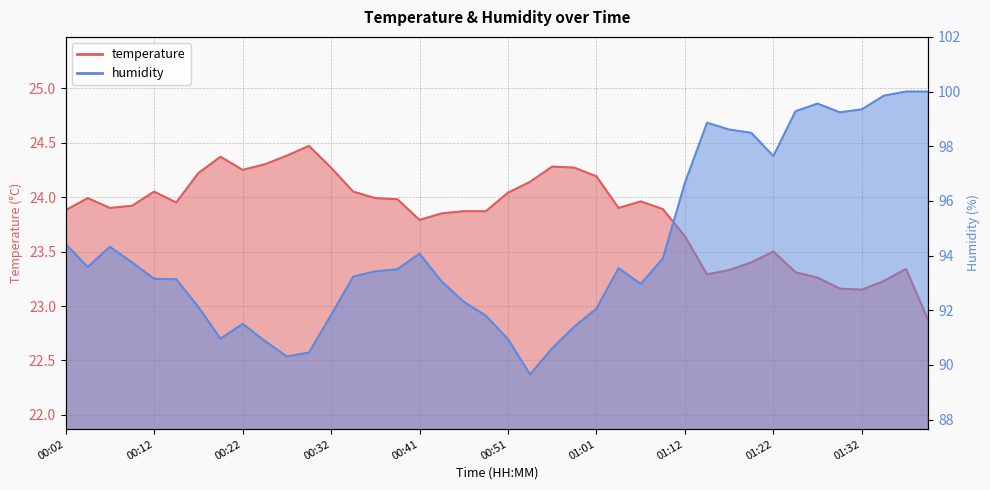

At how many categories does at least one series exceed 80?

40